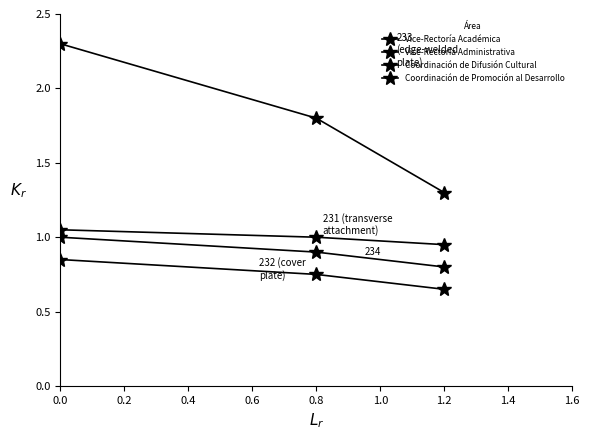

How many distinct data groups are displayed?

4